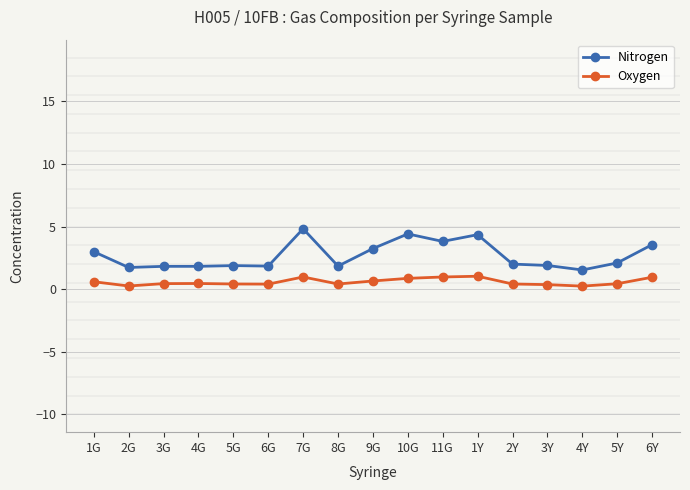

Is it true that Nitrogen equals 1.8 at 3G?

True